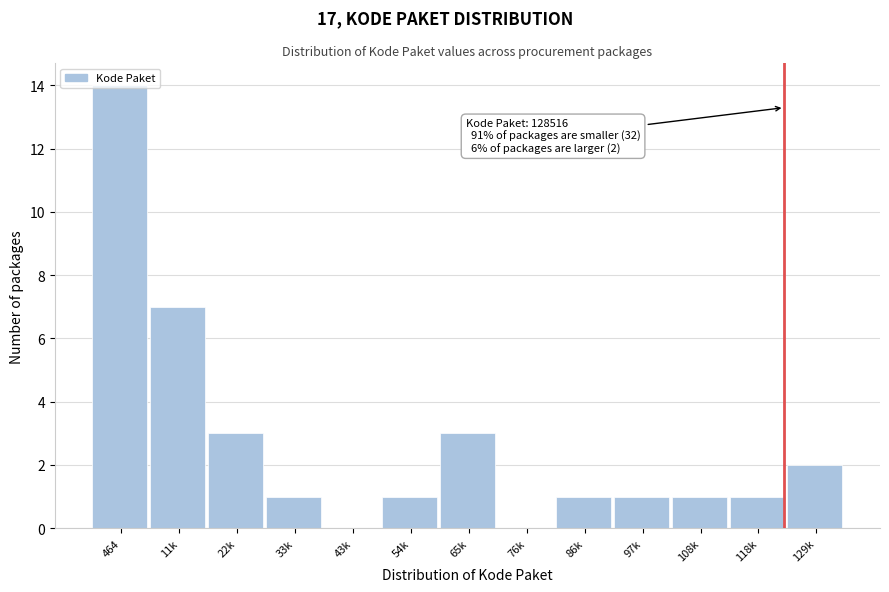

Which label corresponds to the largest value in the chart?

464